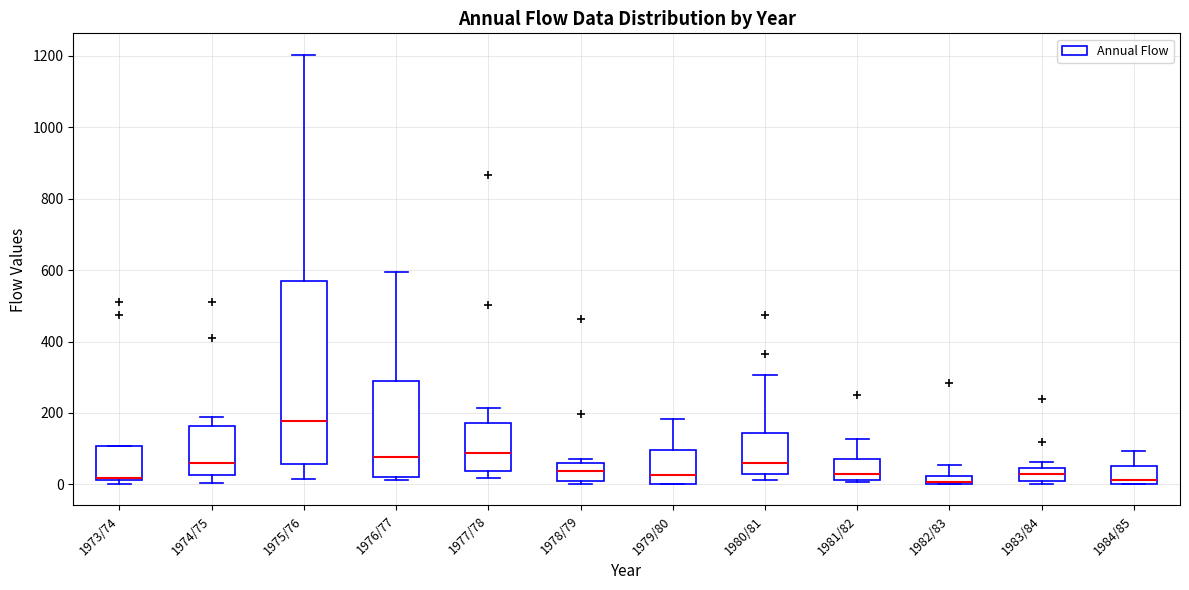

Which box is the tallest, from its lower edge to its upper edge?

1975/76